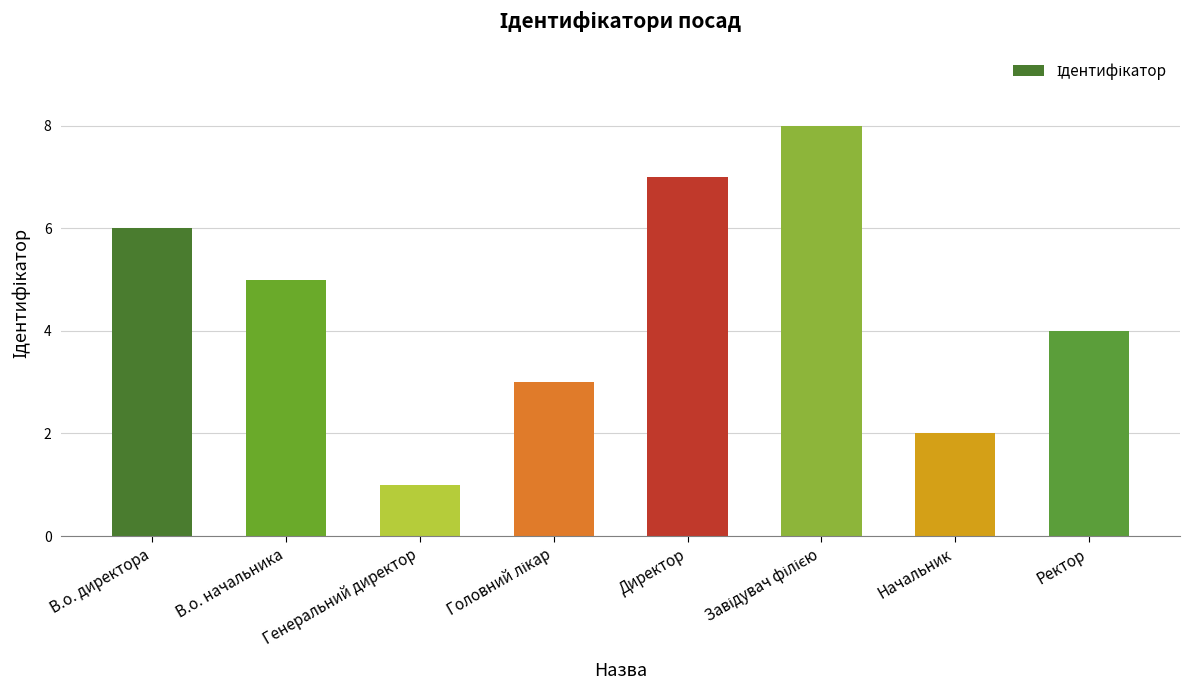

What is the difference between the second highest and second lowest values?

5